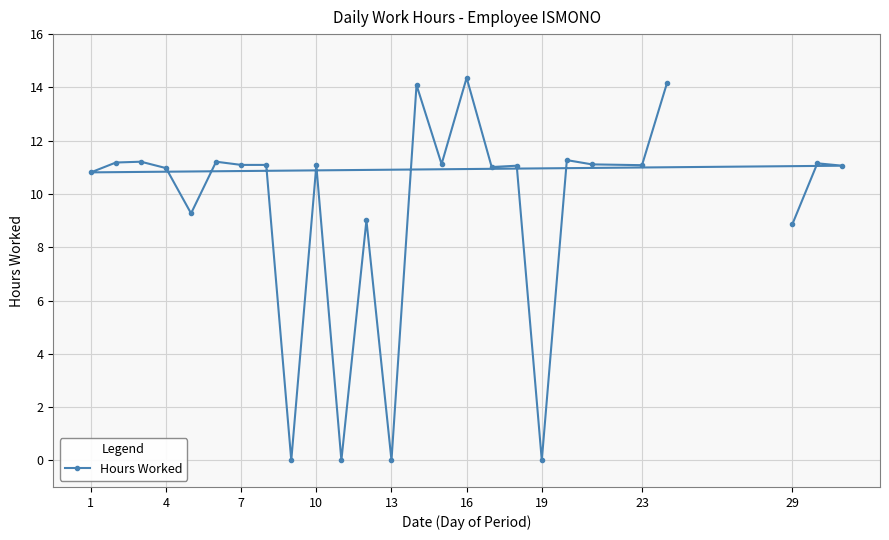

Is it true that the value at 7 is 11.1?

True